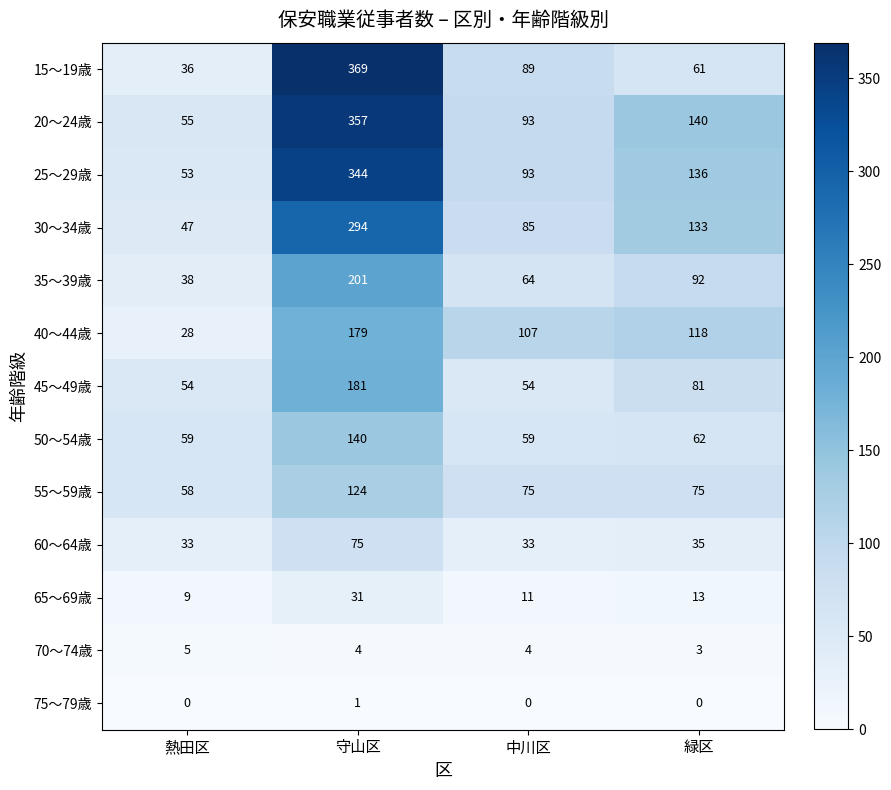

How many categories are shown in the chart?

4